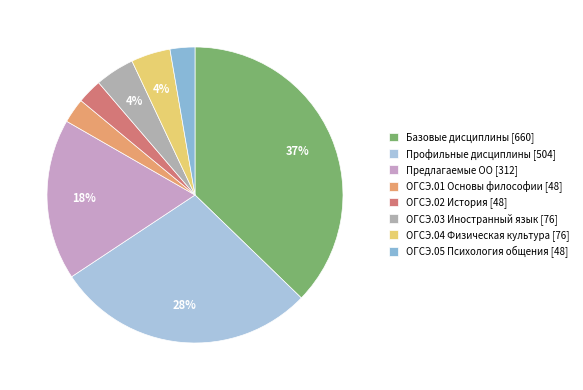

How many slices are in this pie chart?

8